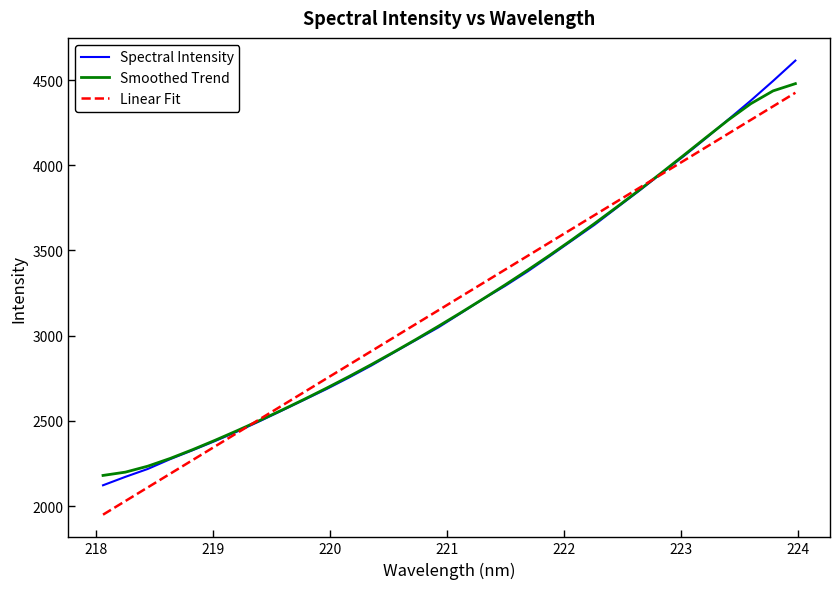

True or false: Smoothed Trend has more than 0 points higher than both neighbors.

False